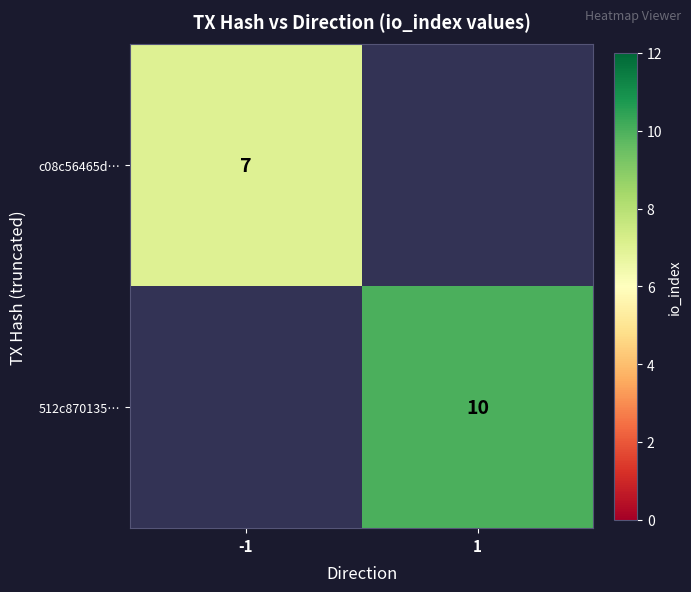

How many distinct data groups are displayed?

2